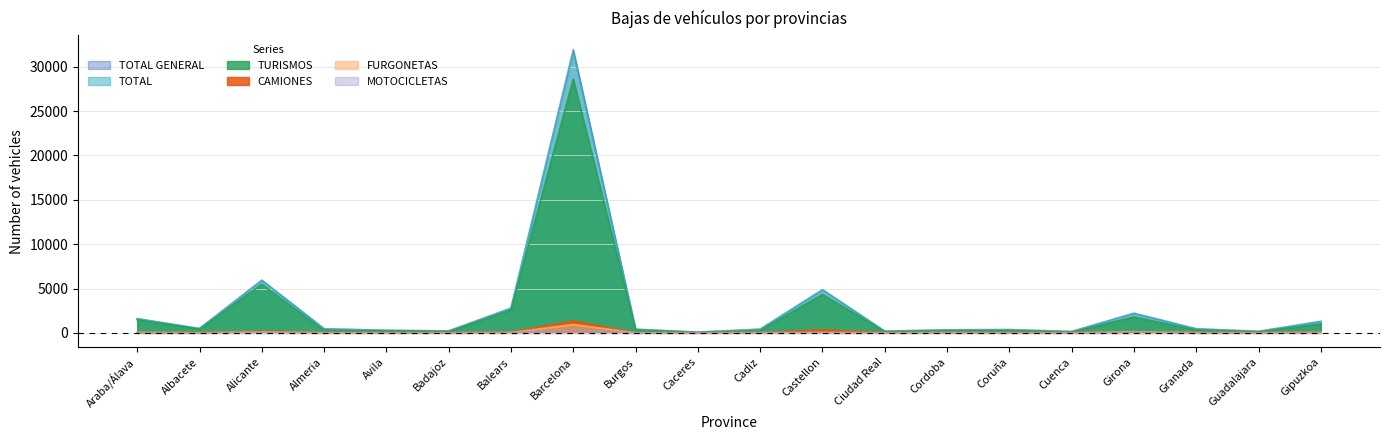

True or false: CAMIONES has a value of 173 at Alicante.

True